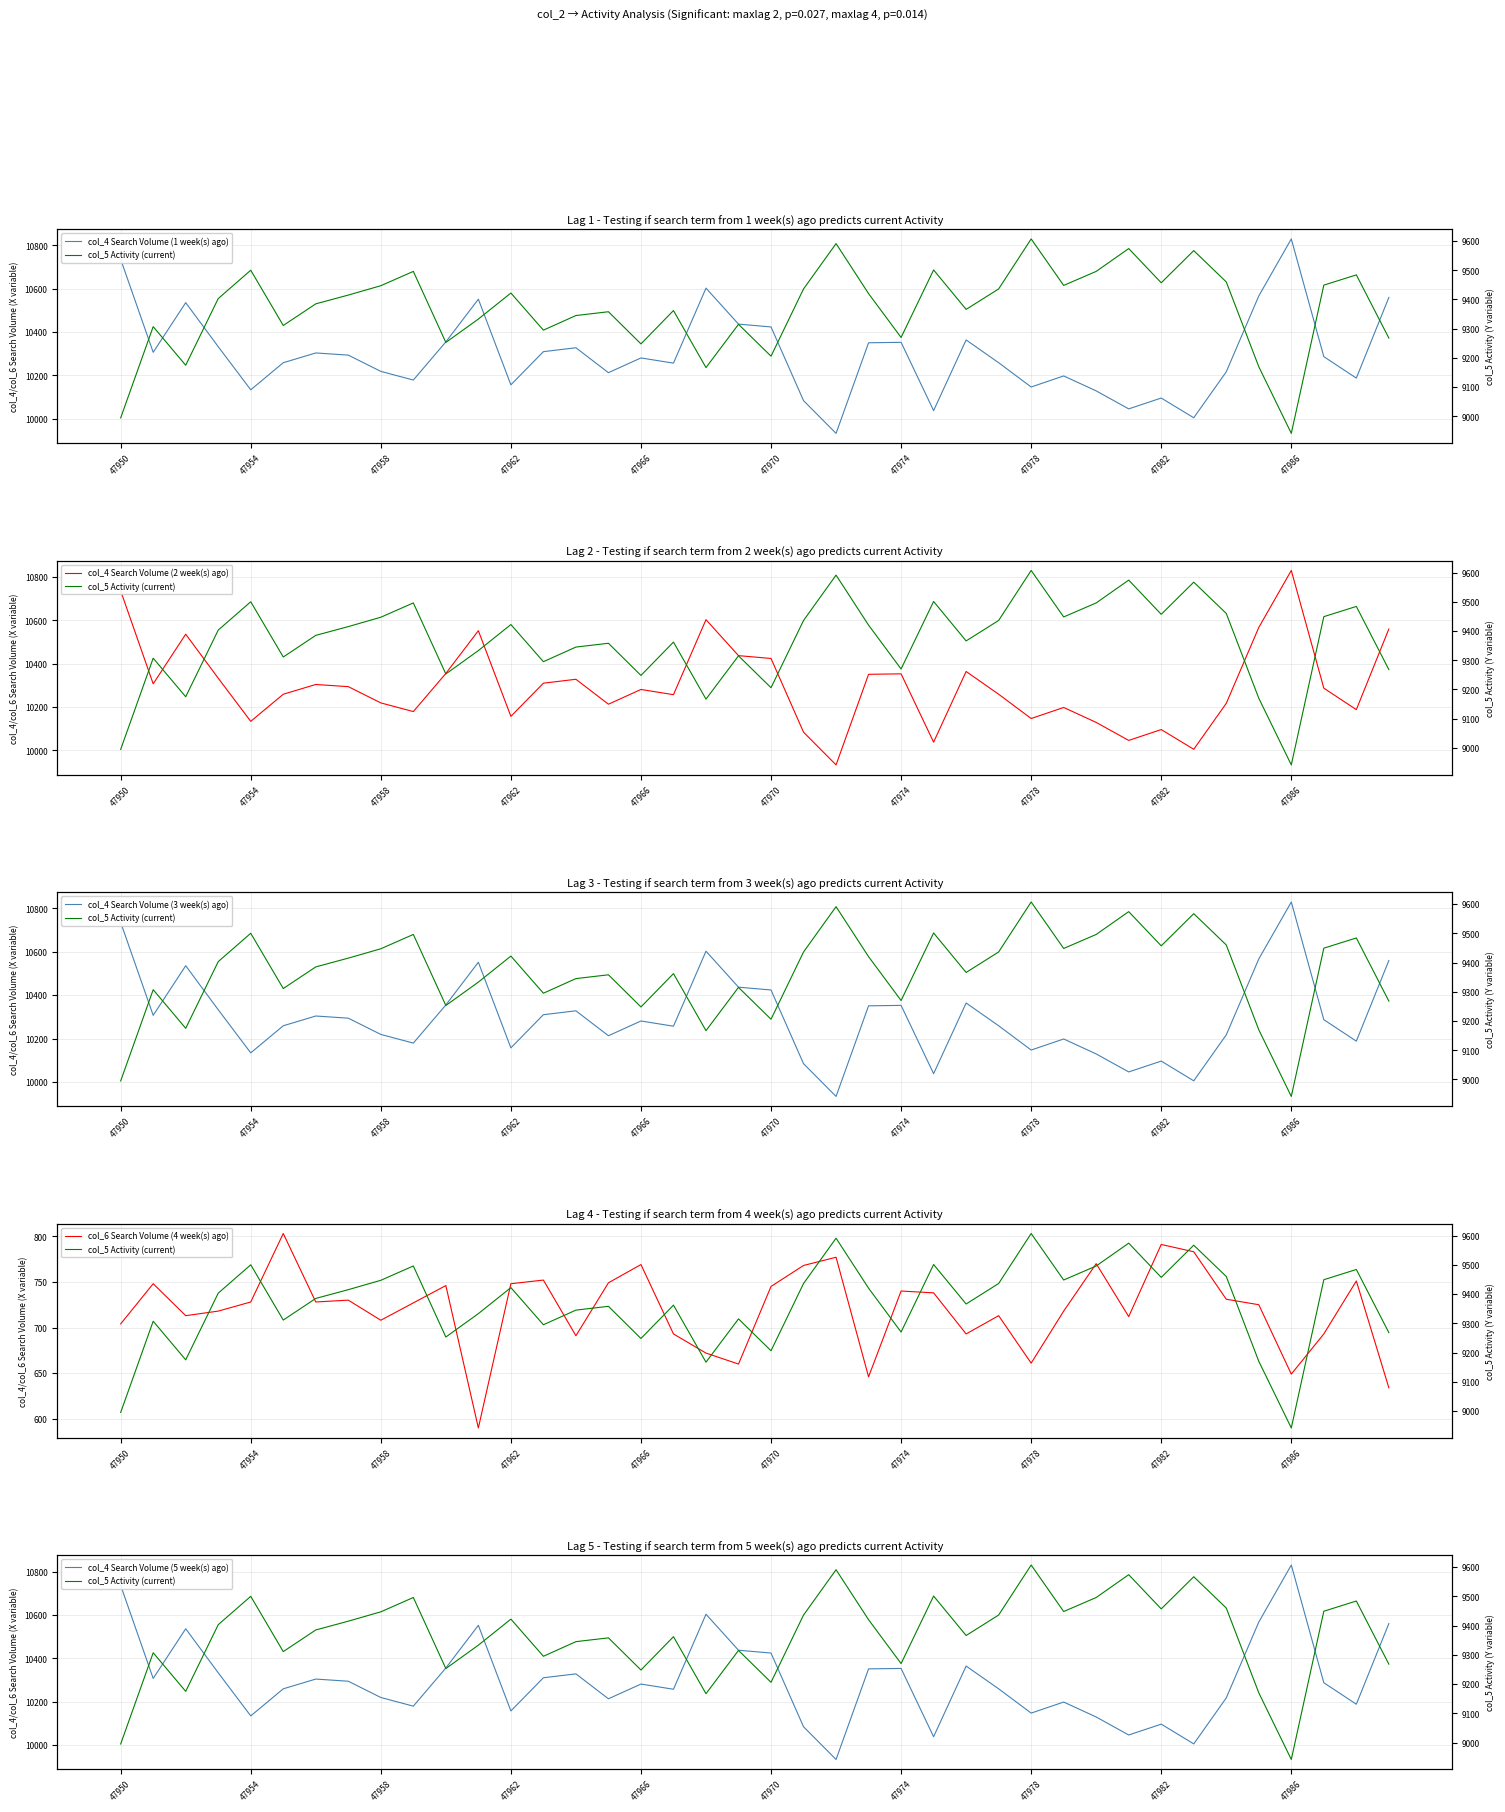

Is the value of col_6 Search Volume (4 week(s) ago) at 32 greater than the value of col_4 Search Volume (2 week(s) ago) at 47986?

No